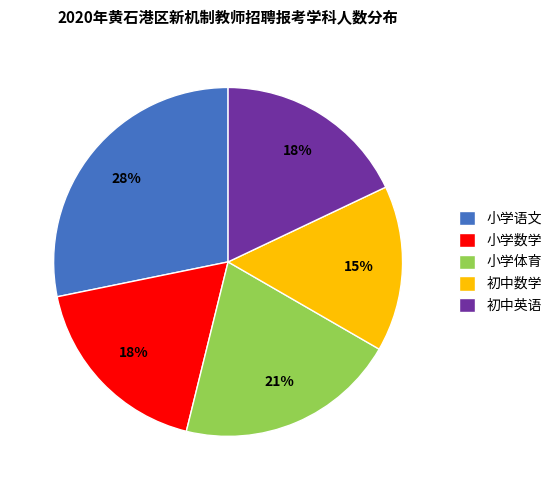

Between 初中英语 and 小学体育, which is larger?

小学体育